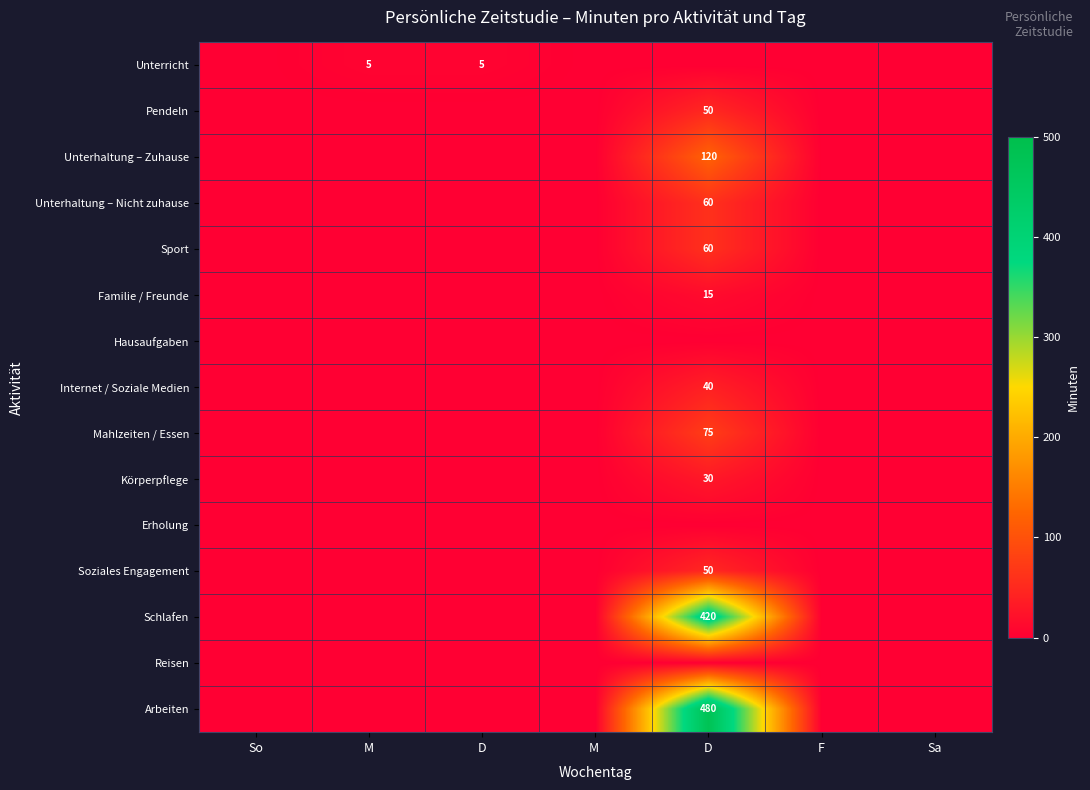

How many distinct data groups are displayed?

15